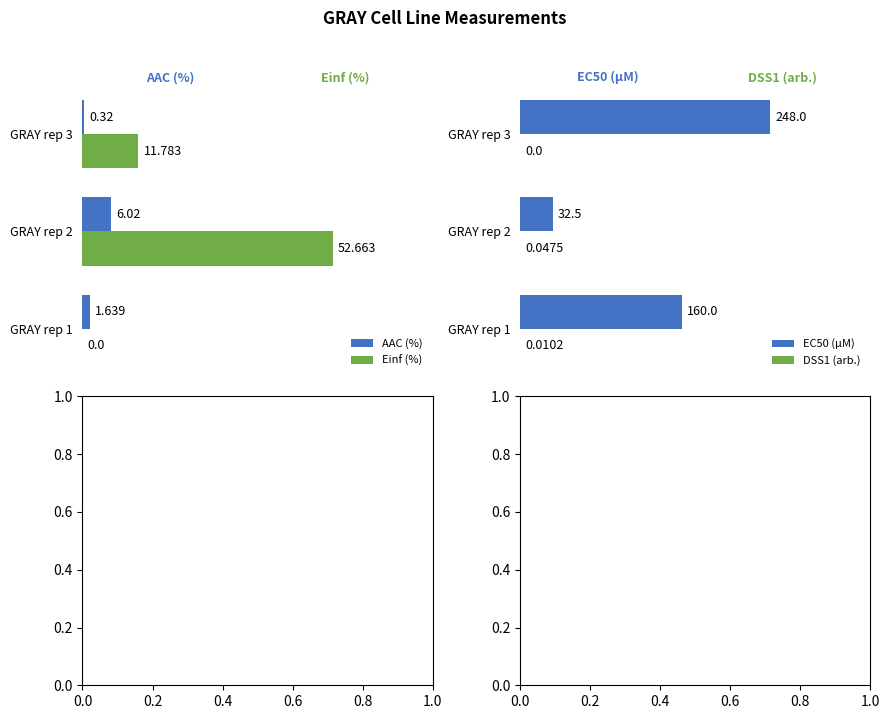

Which series has the widest spread of values?

EC50 (µM)